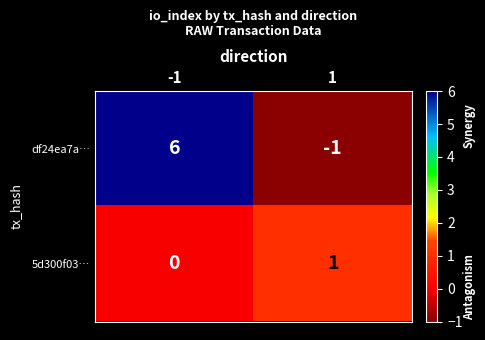

What is the sum of all df24ea7a… values?

5